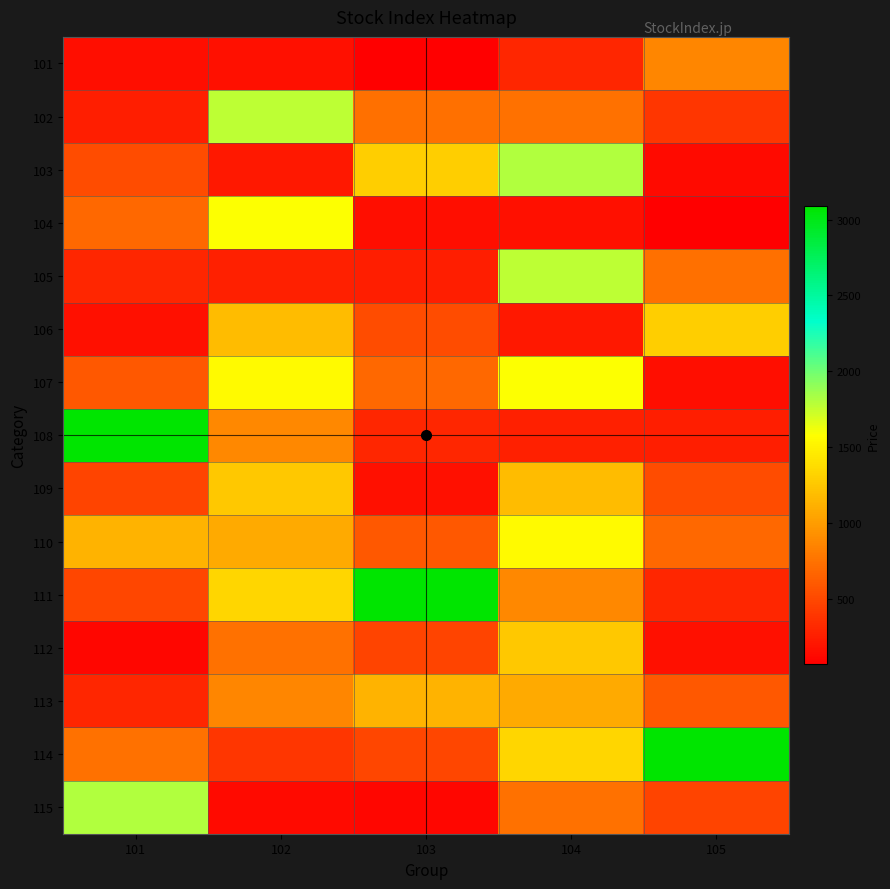

What is the total value across all series at 103?

10034